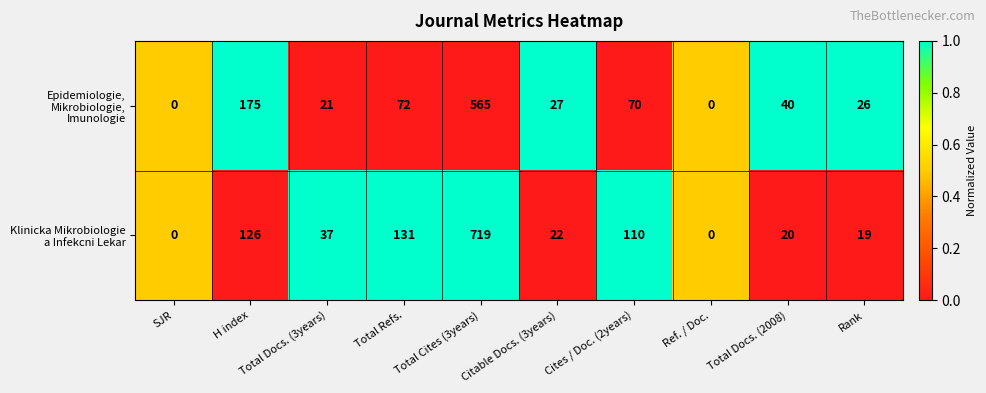

What is the difference between the highest and lowest values at Rank?

7